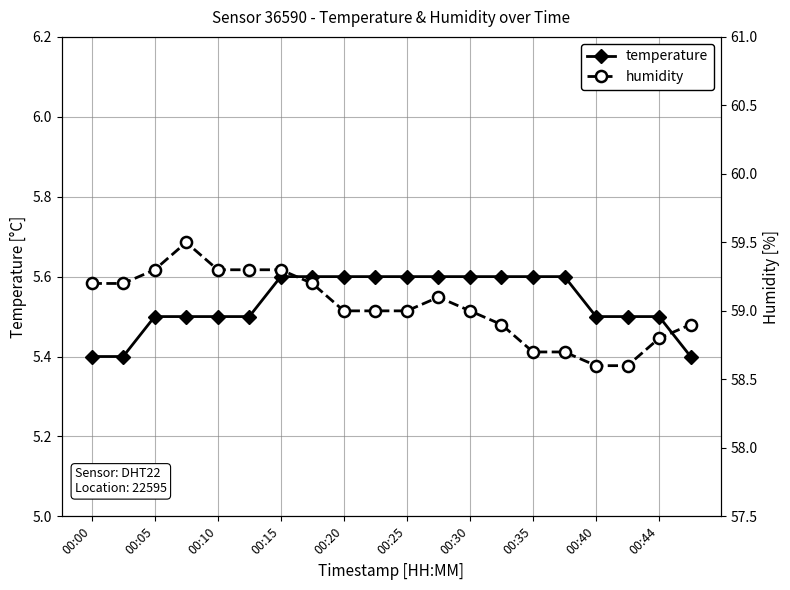

What position from the left is 00:00?

1